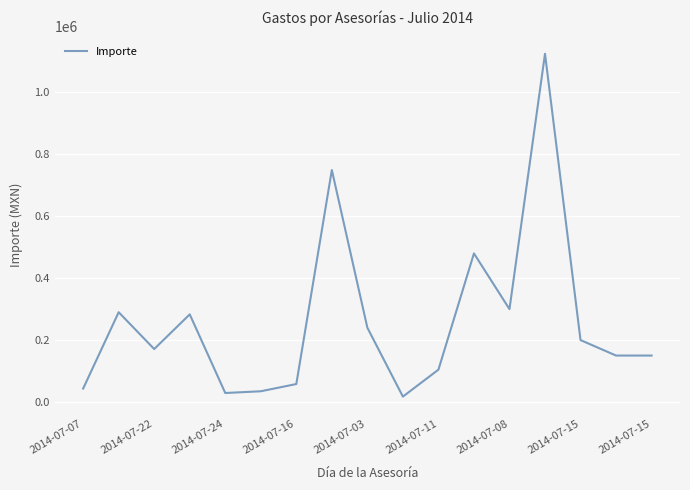

What is the greatest value displayed?

1125000.0